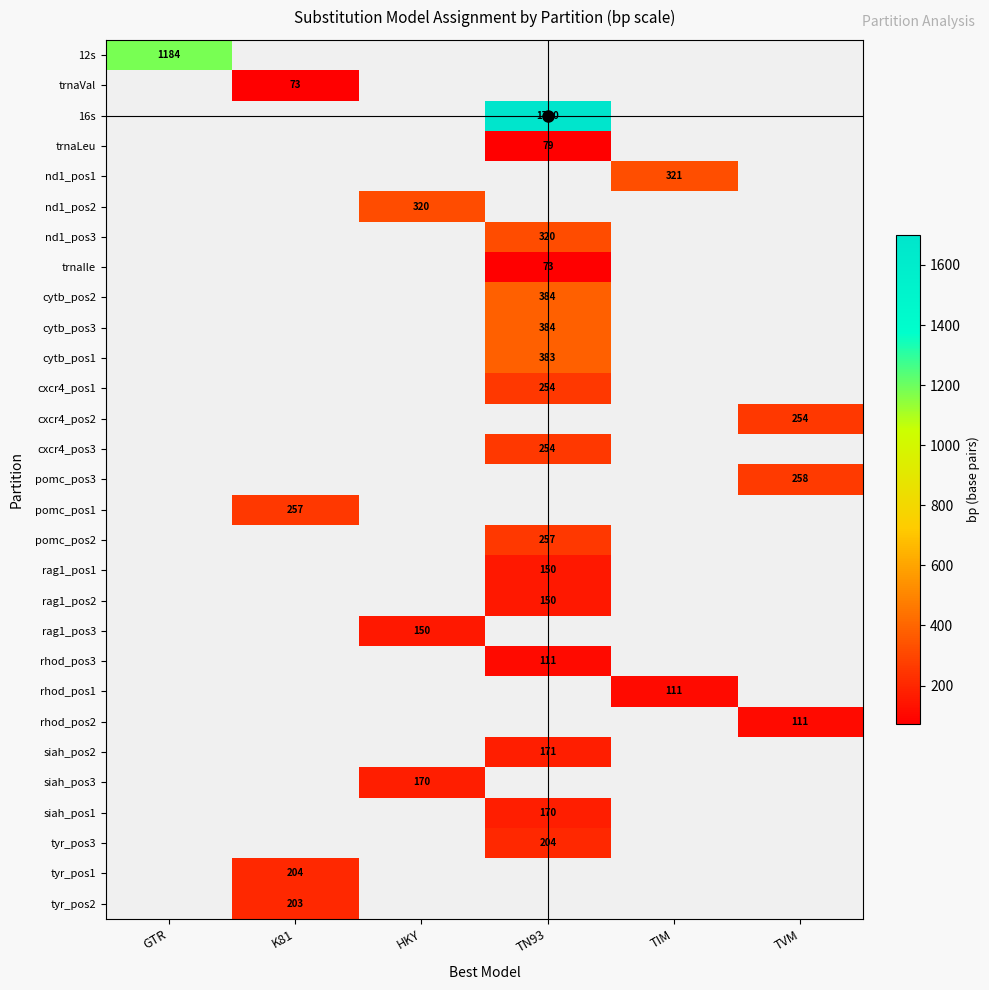

At which category does the chart reach its minimum across all series?

K81